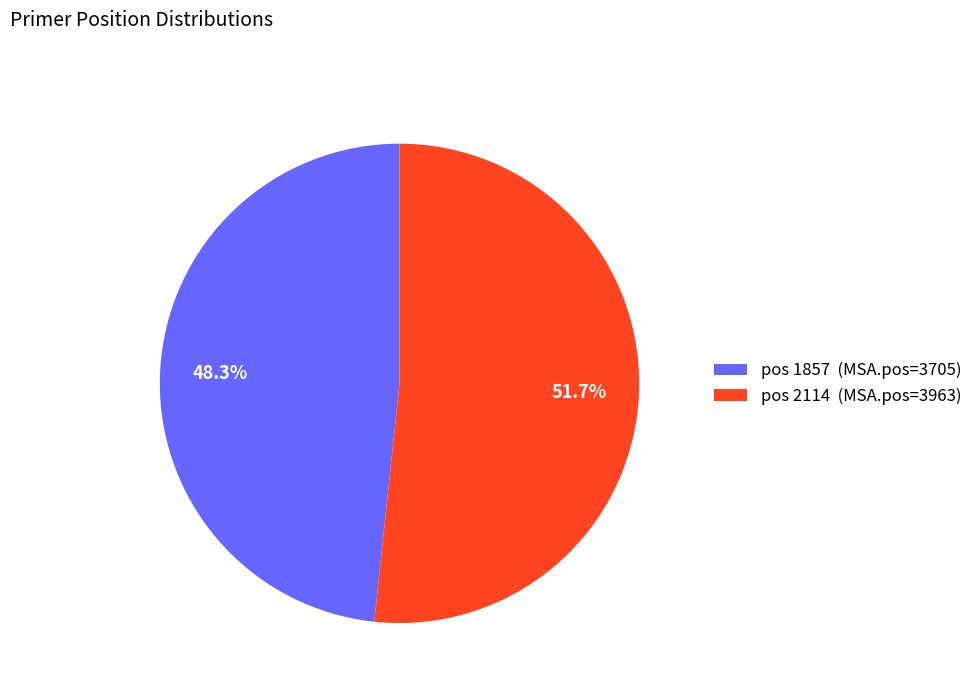

Do pos 1857 (MSA.pos=3705) and pos 2114 (MSA.pos=3963) together represent more than half of the pie?

Yes